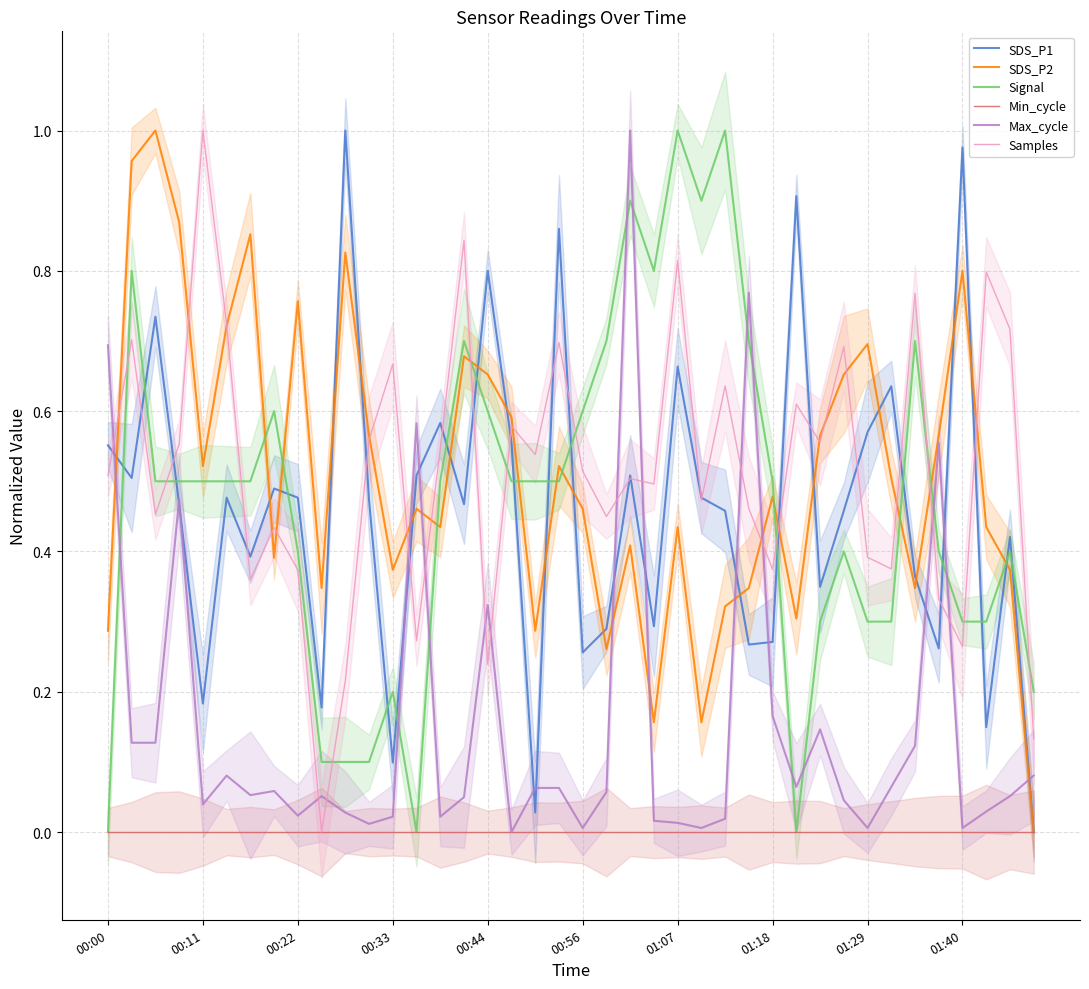

What is the spread (max minus min) of values at 31?

0.7